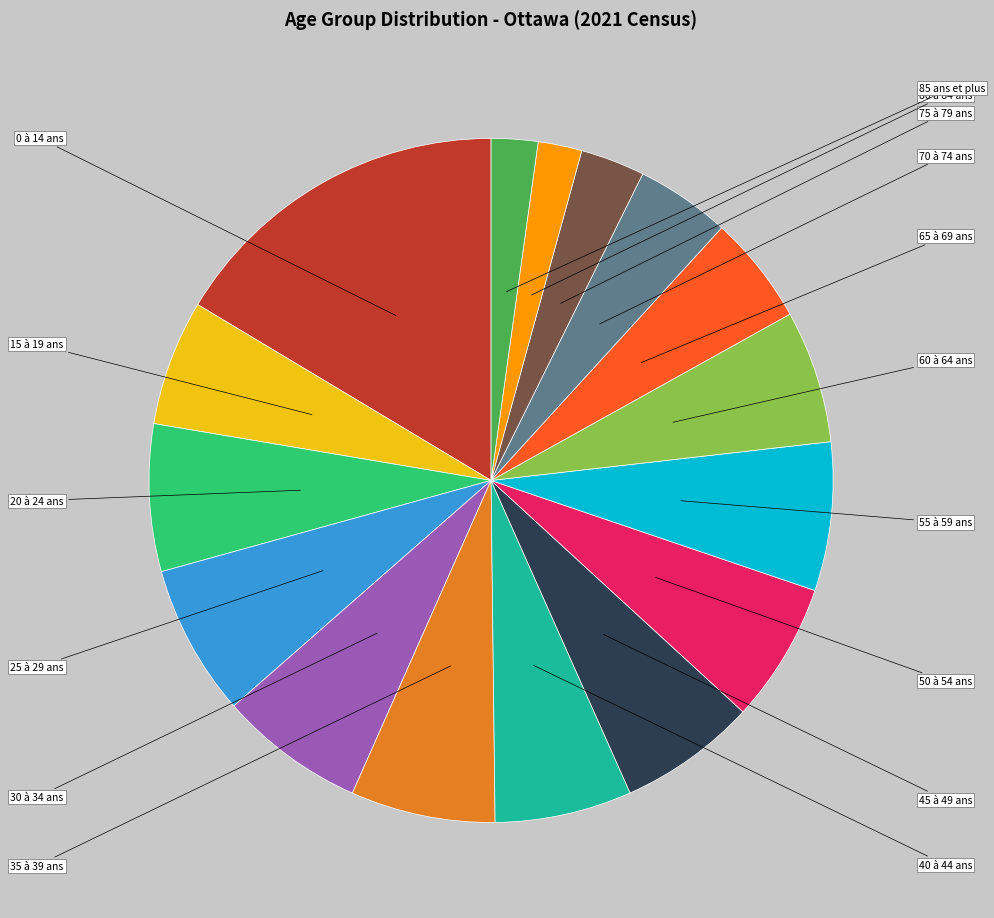

Is there a majority slice in this chart?

No